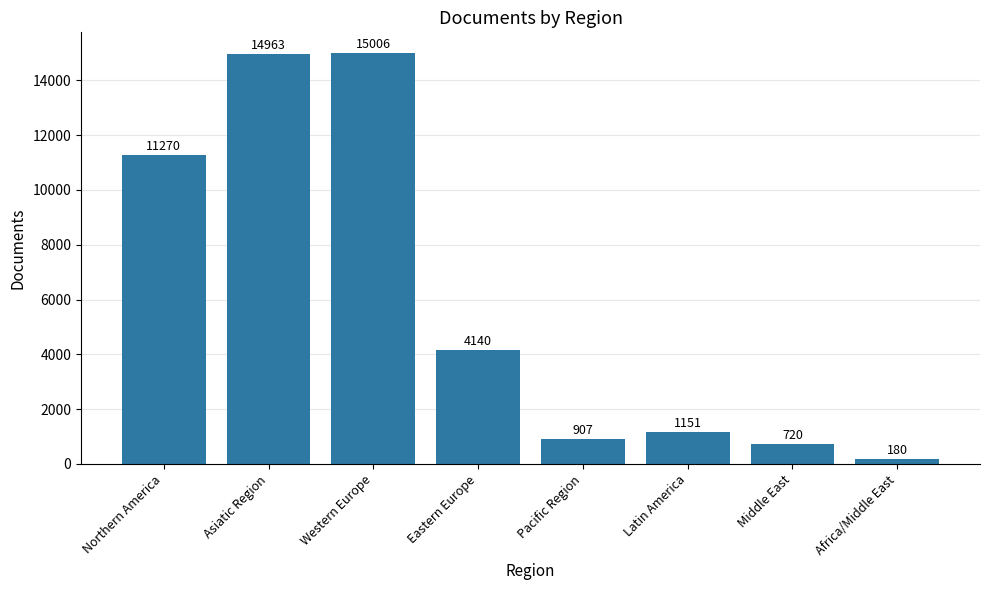

Reading right to left, extract all data points from this chart.

Africa/Middle East=180	Middle East=720	Latin America=1151	Pacific Region=907	Eastern Europe=4140	Western Europe=15006	Asiatic Region=14963	Northern America=11270